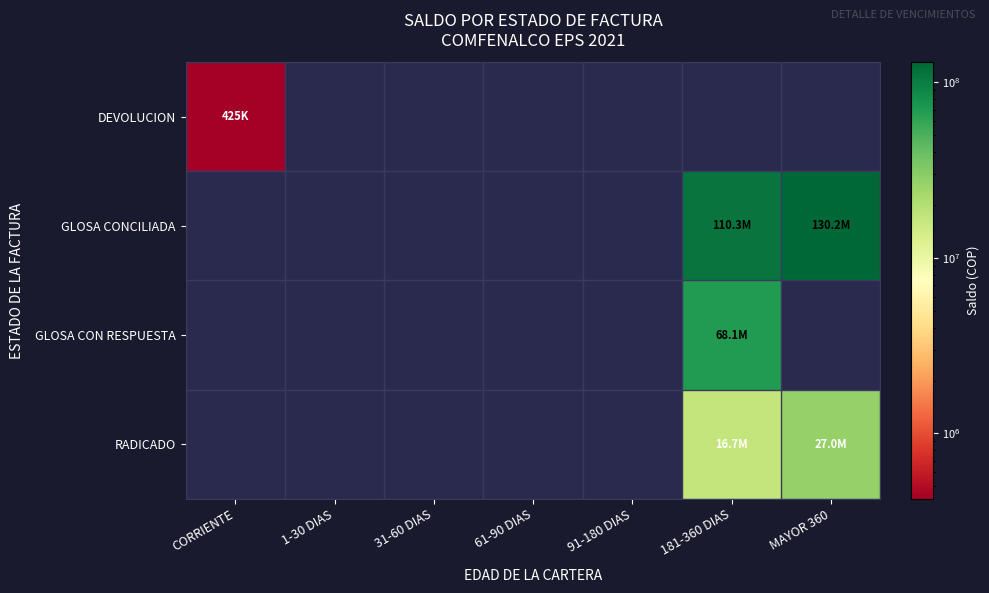

How many values in GLOSA CON RESPUESTA are above zero?

1